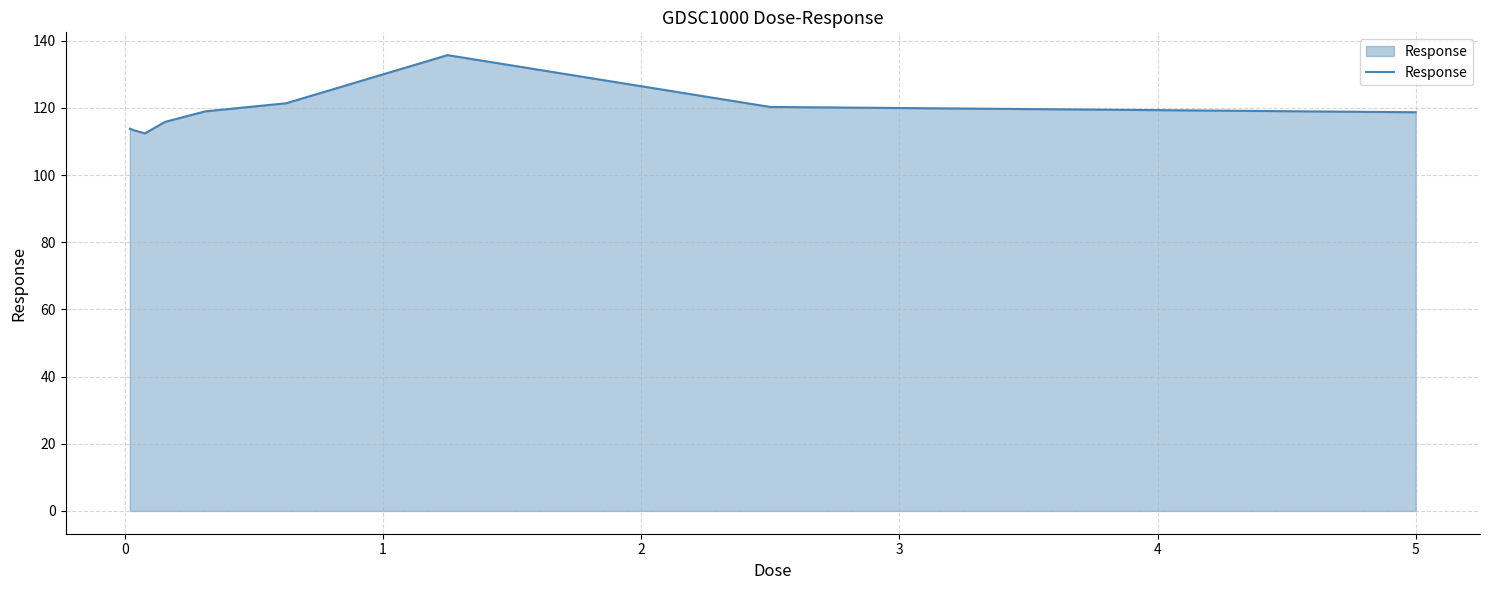

What is the minimum value shown in the chart?

112.4